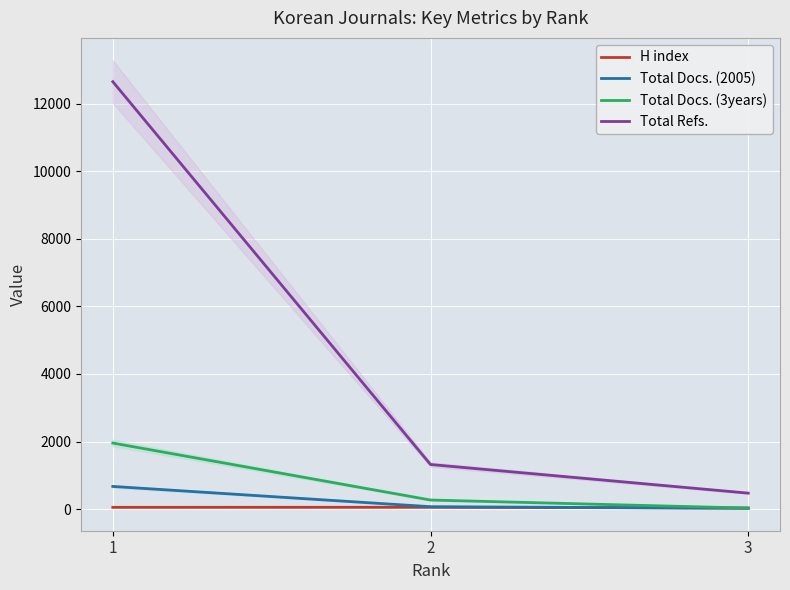

Is it true that H index equals 54 at 1?

True